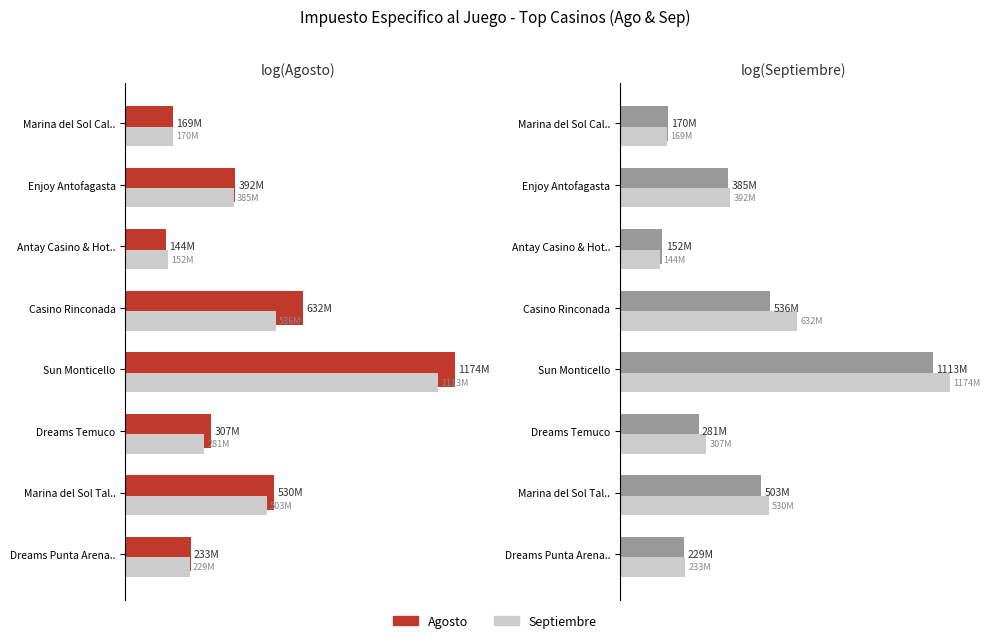

True or false: Agosto has a value of 229577733.2 at Marina del Sol Tal...

False